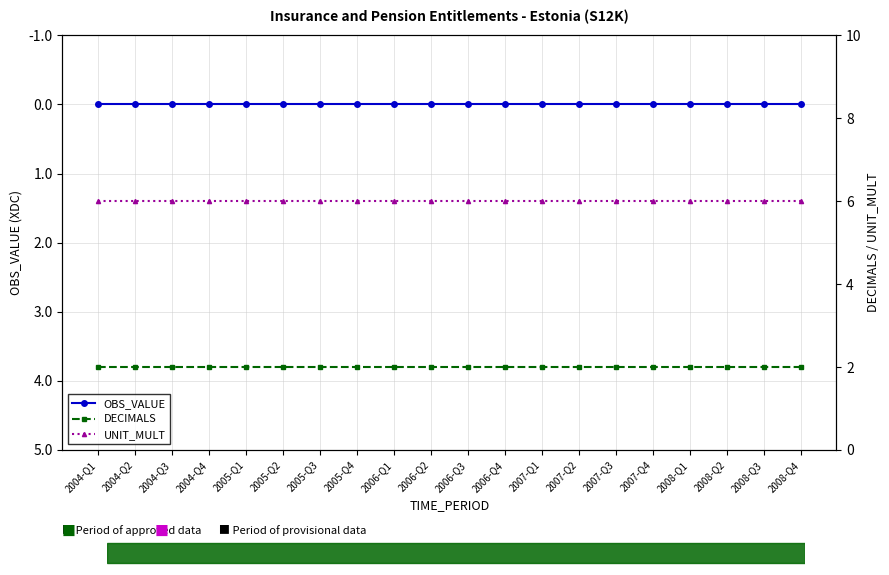

What are all the series names shown in the legend?

OBS_VALUE, DECIMALS, UNIT_MULT